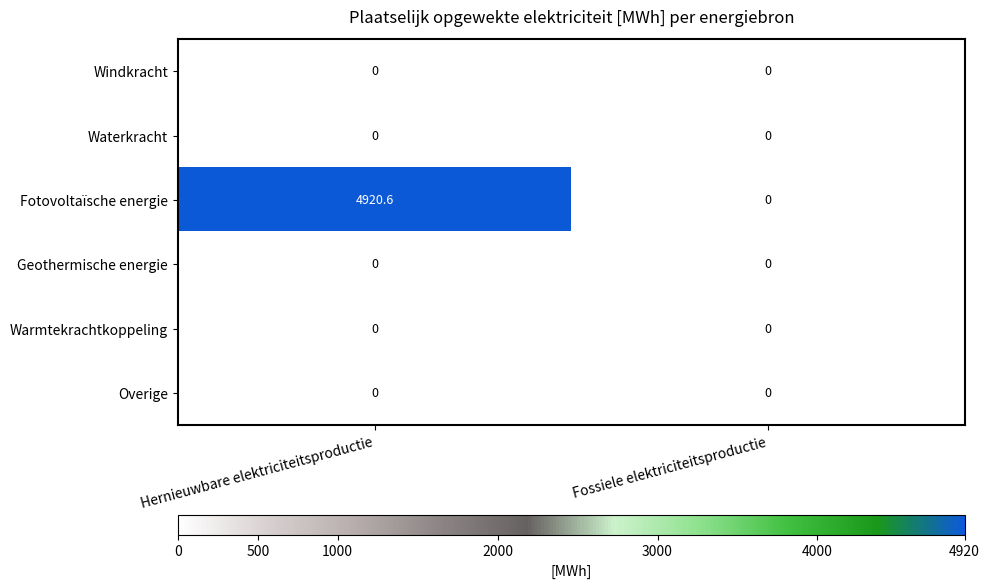

Which series changed the most between Hernieuwbare elektriciteitsproductie and Fossiele elektriciteitsproductie?

Fotovoltaïsche energie